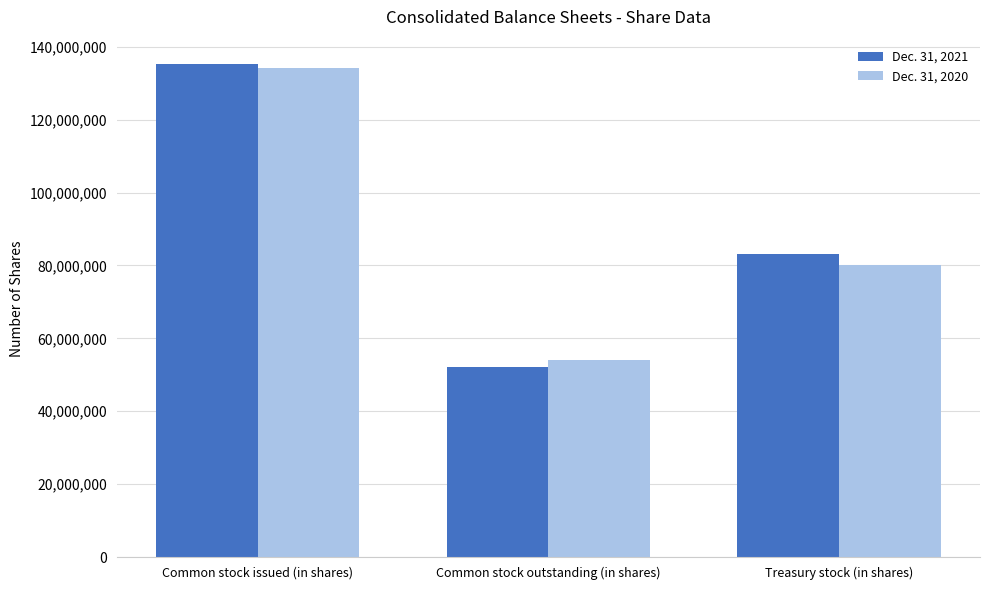

What is the average value of the Dec. 31, 2021 series?

90124667